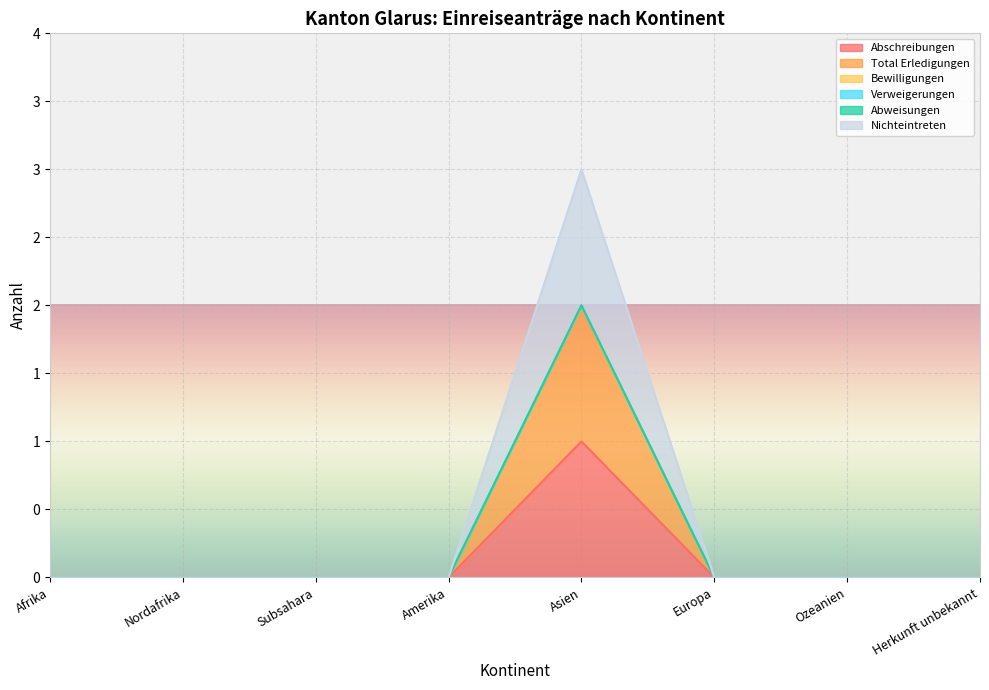

Does the chart display data point markers on the line(s)?

No